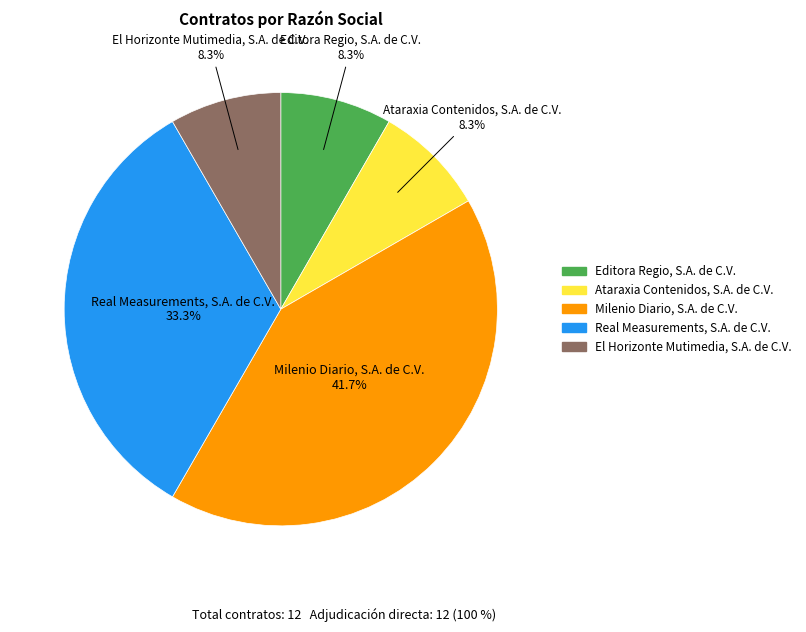

Is it true that El Horizonte Mutimedia, S.A. de C.V. is 18% of the pie?

False